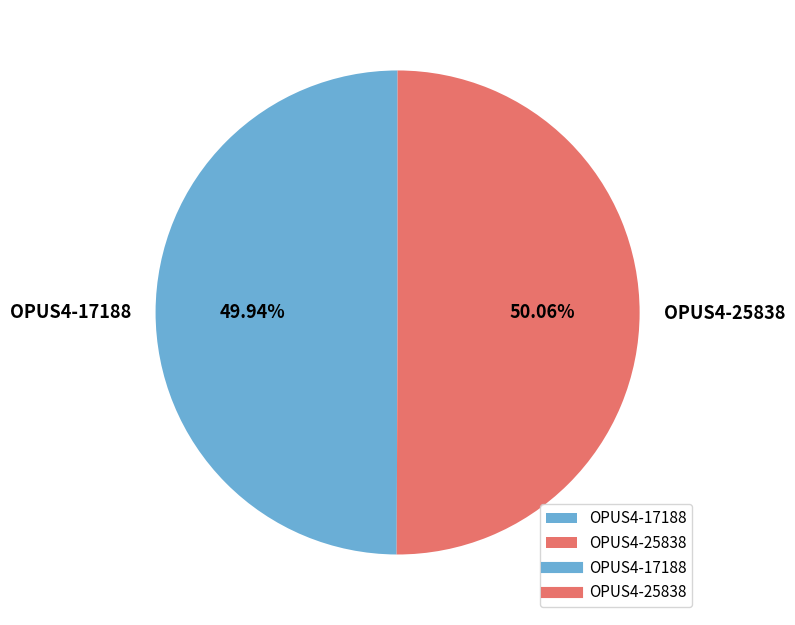

Count the number of slices in the pie.

2